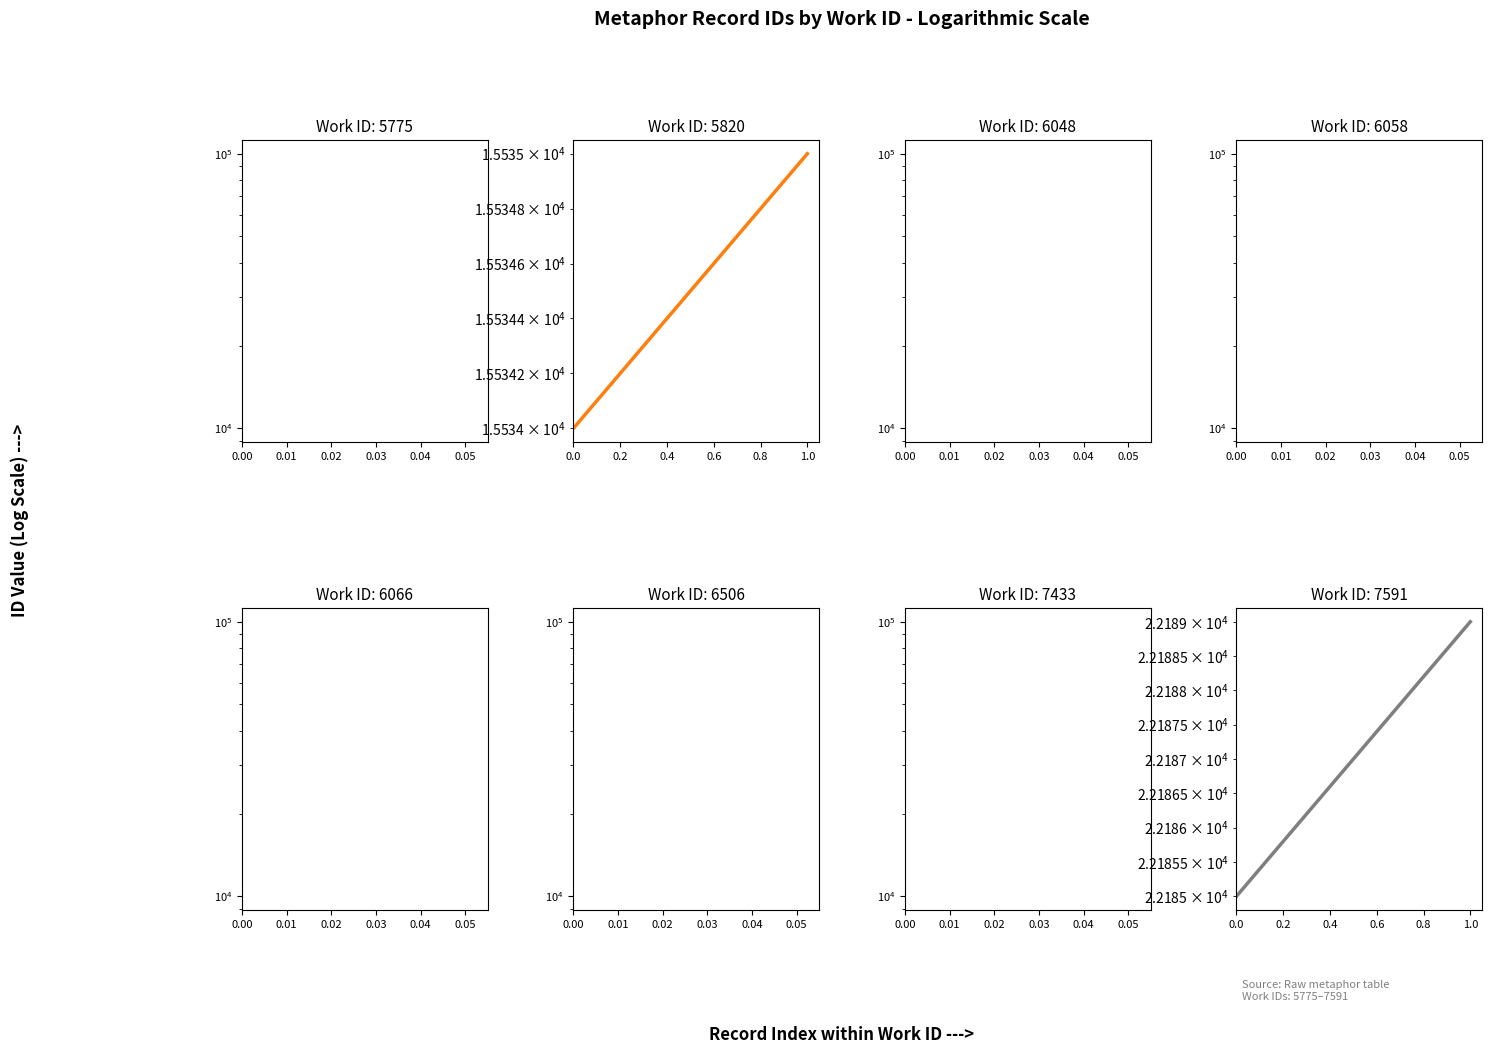

How many lines are shown in the chart?

2